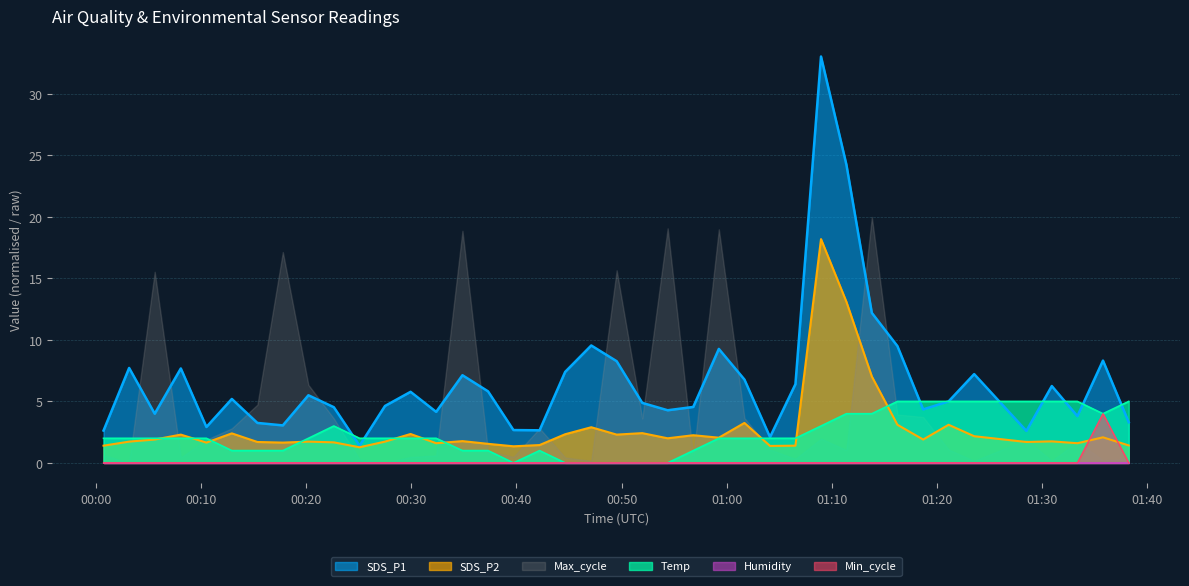

What is the highest value of the Max_cycle series?

20.0